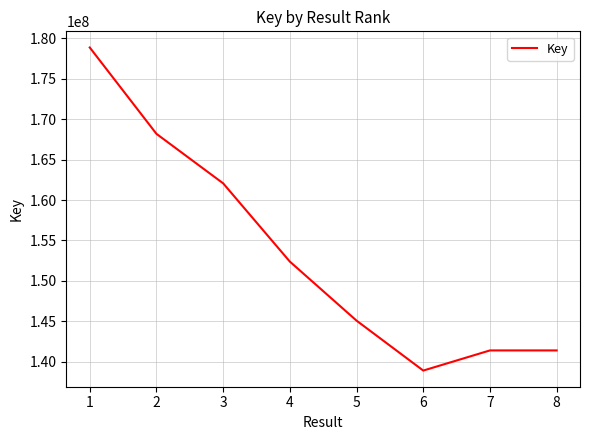

What value does the data have at 1?

178861658